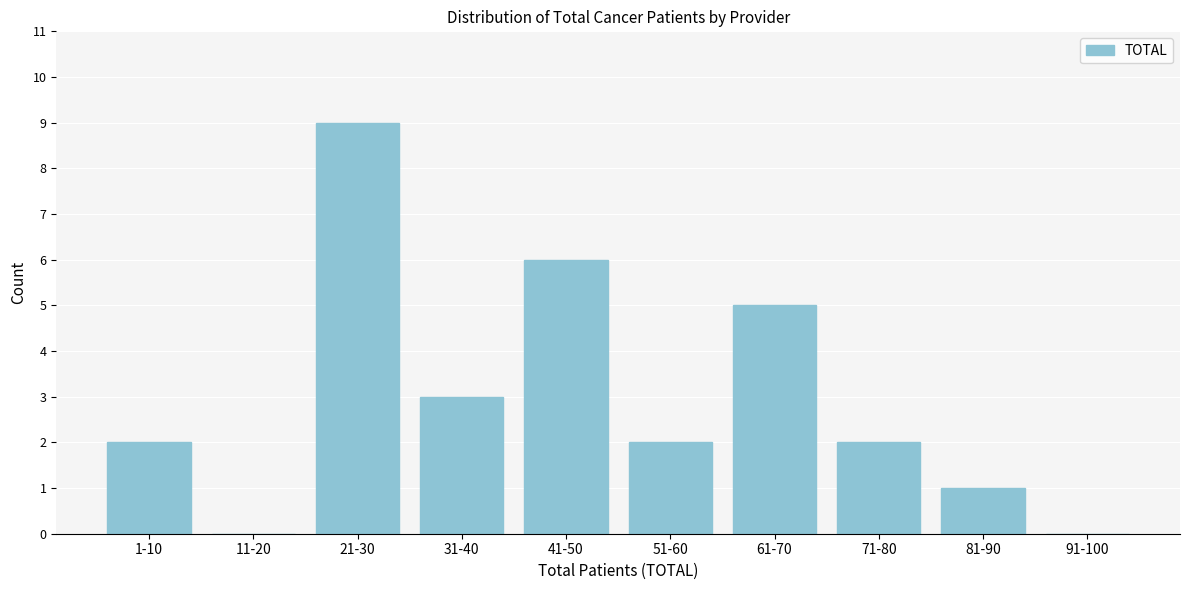

Reading left to right, transcribe all the data shown in this chart.

1-10=2	11-20=0	21-30=9	31-40=3	41-50=6	51-60=2	61-70=5	71-80=2	81-90=1	91-100=0